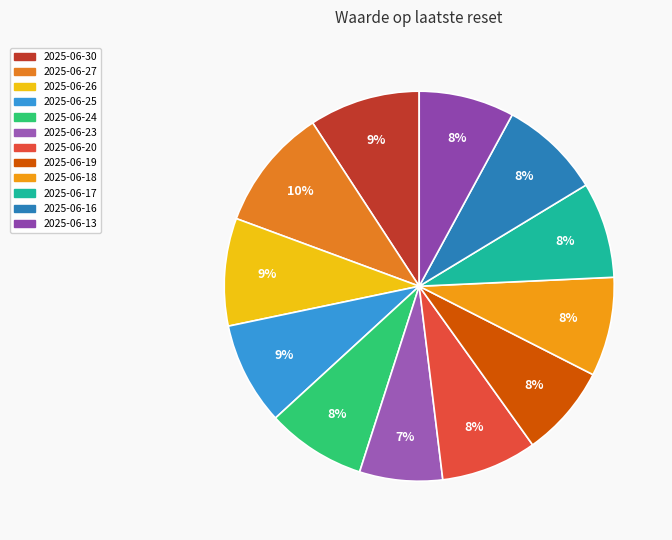

How many slices are in this pie chart?

12